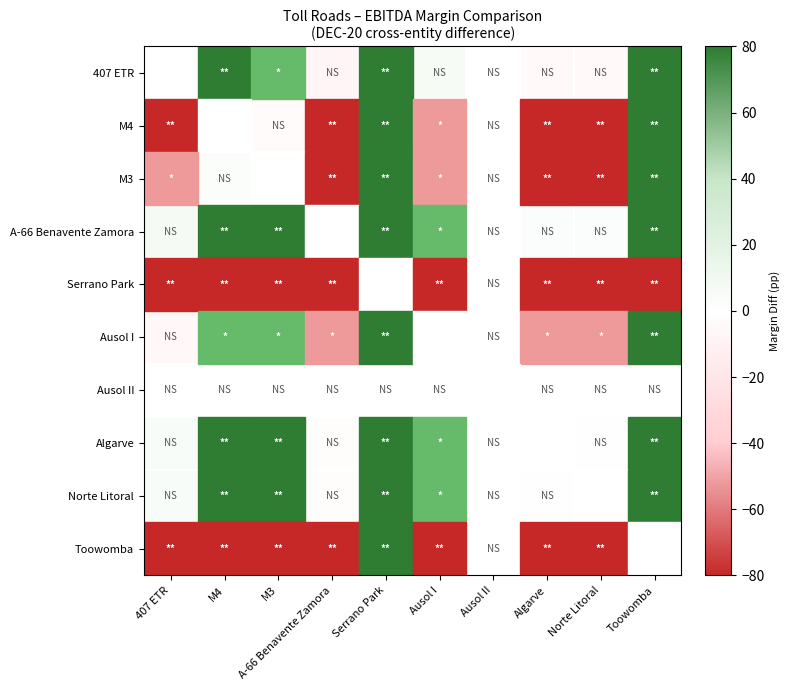

What is the difference between the maximum and minimum values in the M4 series?

111.1